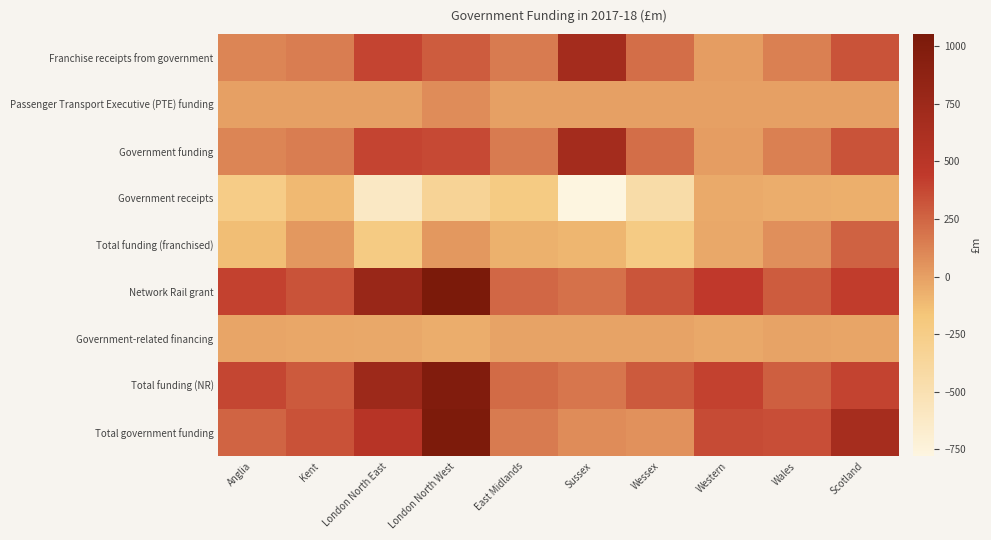

At East Midlands, list the series in order from largest to smallest.

Network Rail grant, Total funding (NR), Franchise receipts from government, Government funding, Total government funding, Passenger Transport Executive (PTE) funding, Government-related financing, Total funding (franchised), Government receipts